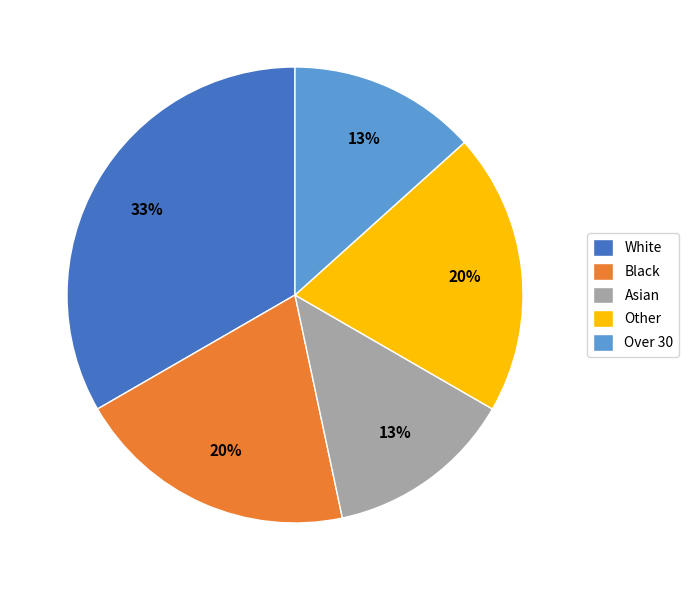

Is Black the majority of the pie?

No